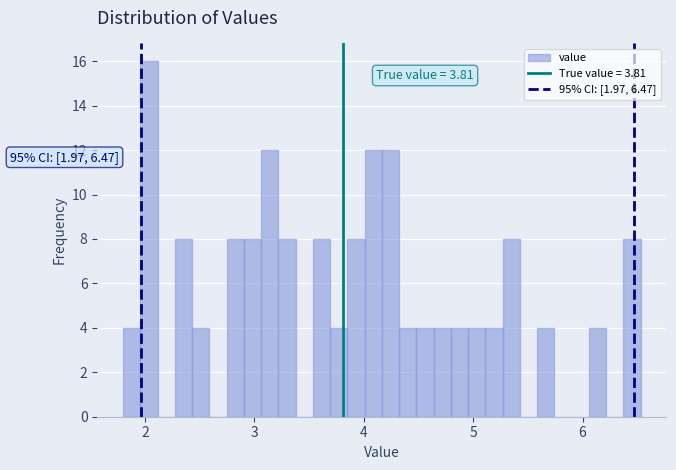

Read against the x-axis, roughly where is the centre of the tallest bar?

2.0